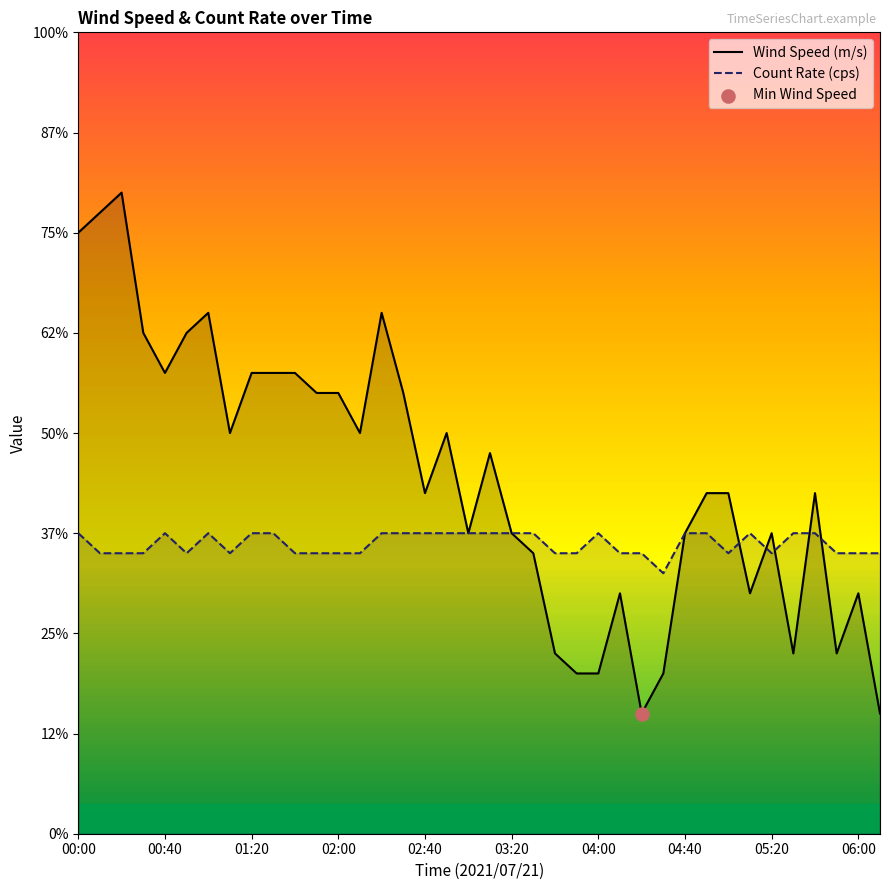

Which series has the largest total across all categories?

Wind Speed (m/s)